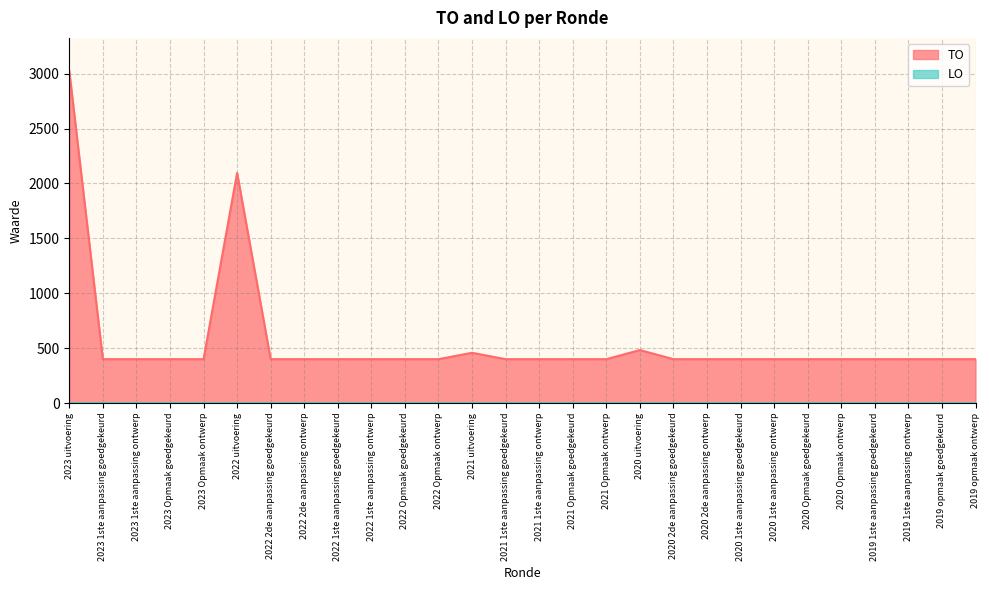

How many distinct data groups are displayed?

2